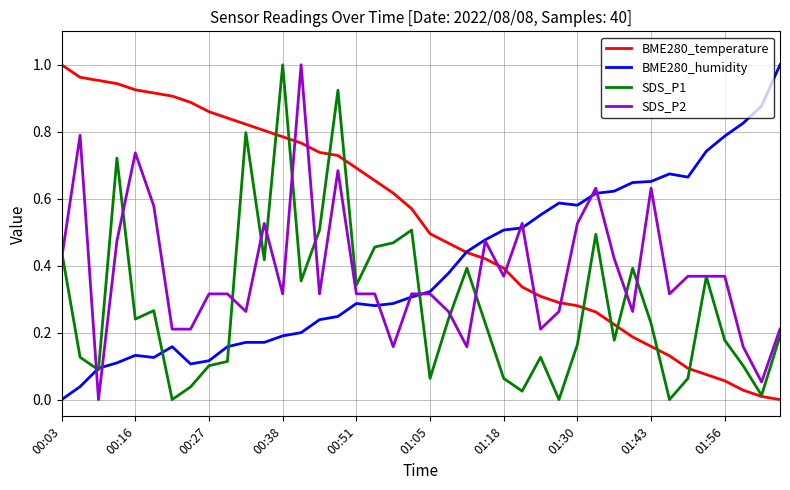

Which category has the highest value in the SDS_P1 series?

00:38